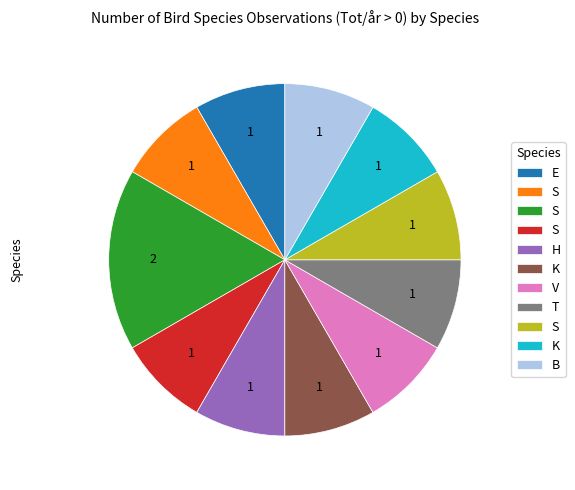

Does any single category account for the majority?

No